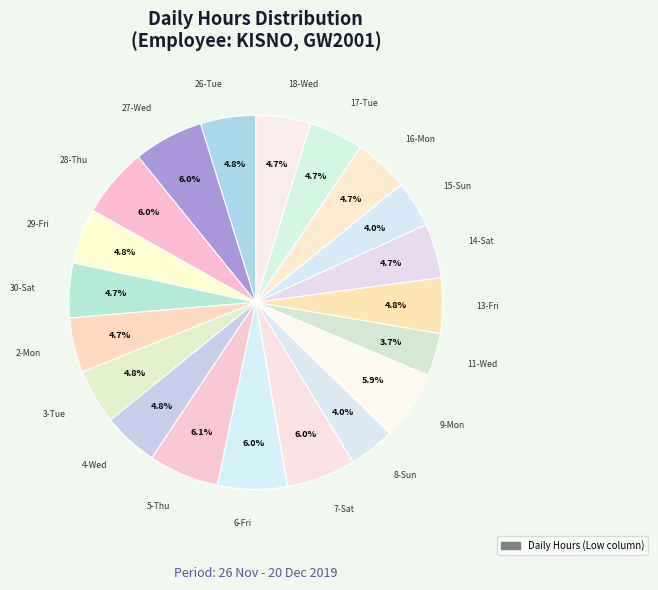

To the nearest percent, what is the difference between the largest and smallest slice percentages?

2%